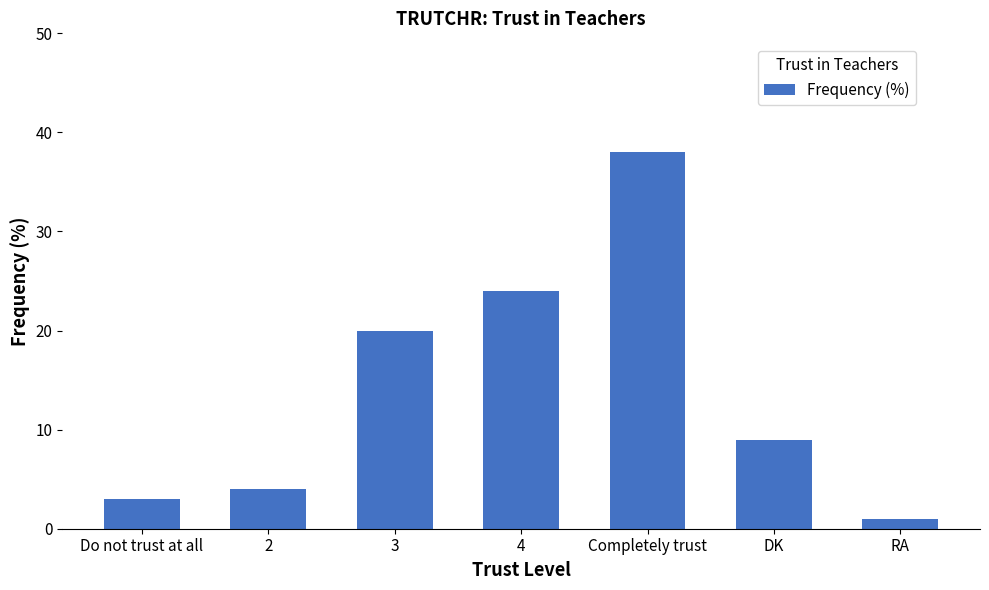

Reading left to right, list all the values displayed in this chart.

3	4	20	24	38	9	1